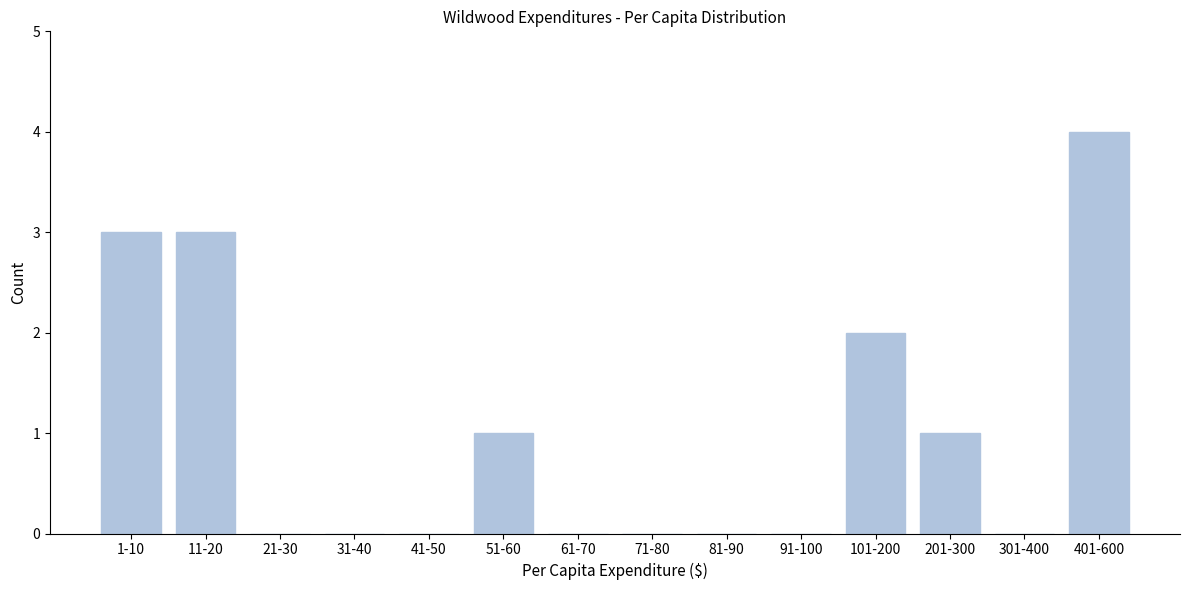

Reading left to right, list all the values displayed in this chart.

1-10=3	11-20=3	21-30=0	31-40=0	41-50=0	51-60=1	61-70=0	71-80=0	81-90=0	91-100=0	101-200=2	201-300=1	301-400=0	401-600=4